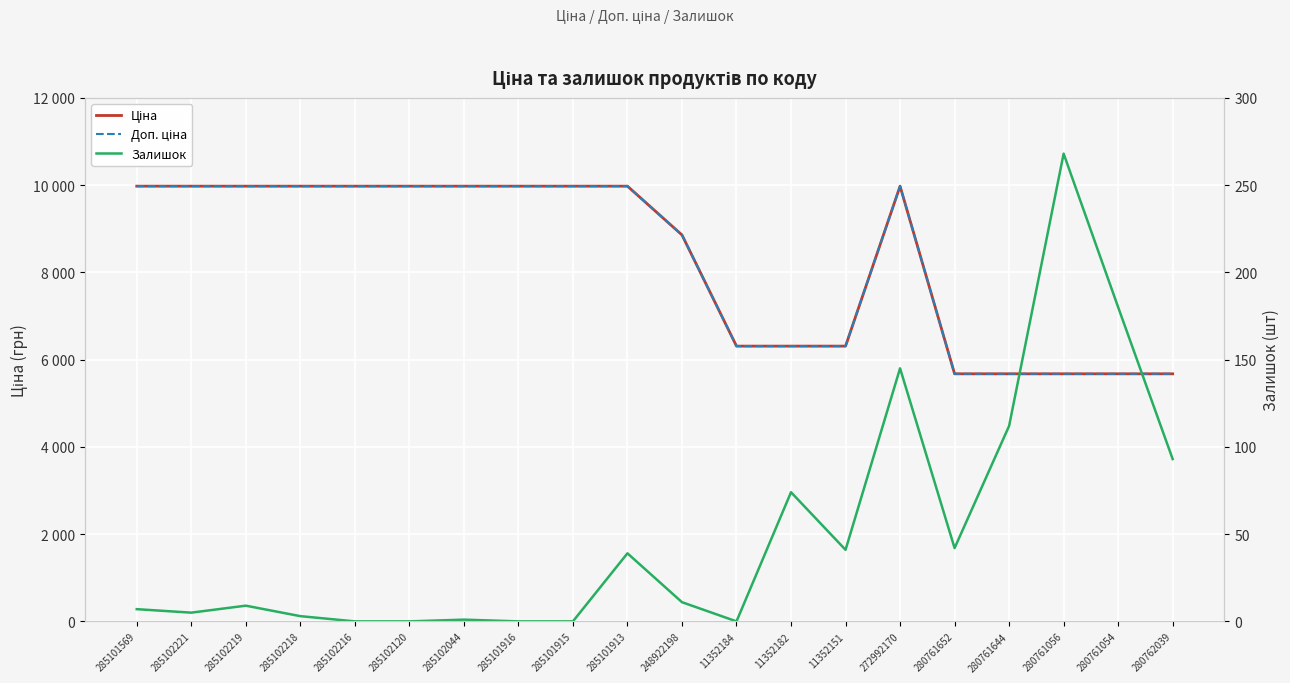

Between 11352182 and 285102218, which is larger?

285102218